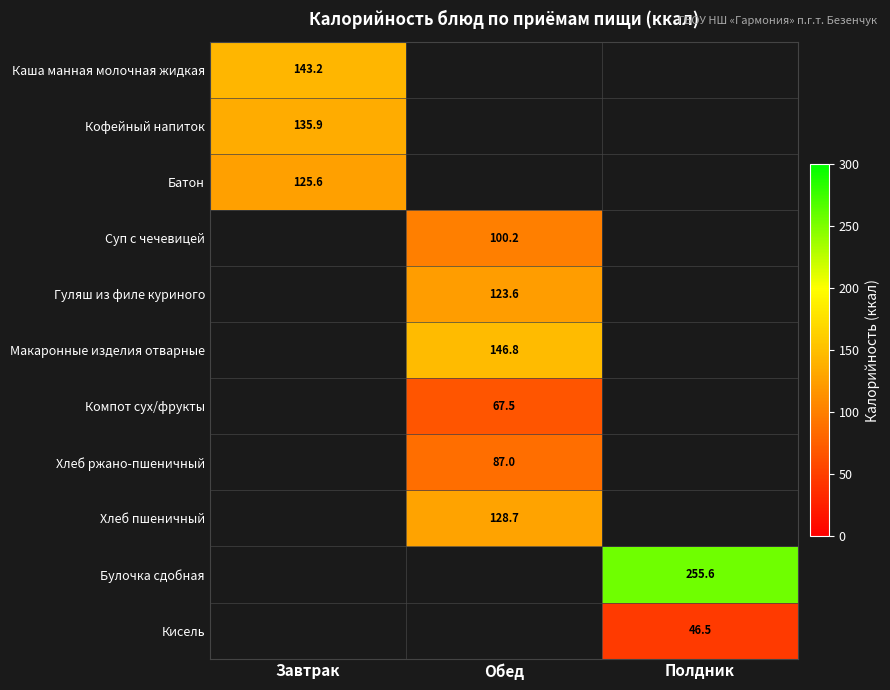

Which has a higher value, Обед or Полдник?

Полдник